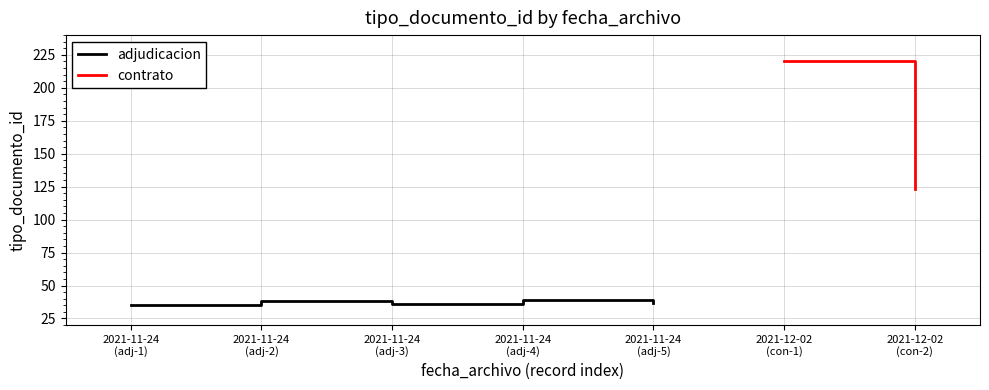

The value at 2021-11-24
(adj-1) is 35. True or false?

True